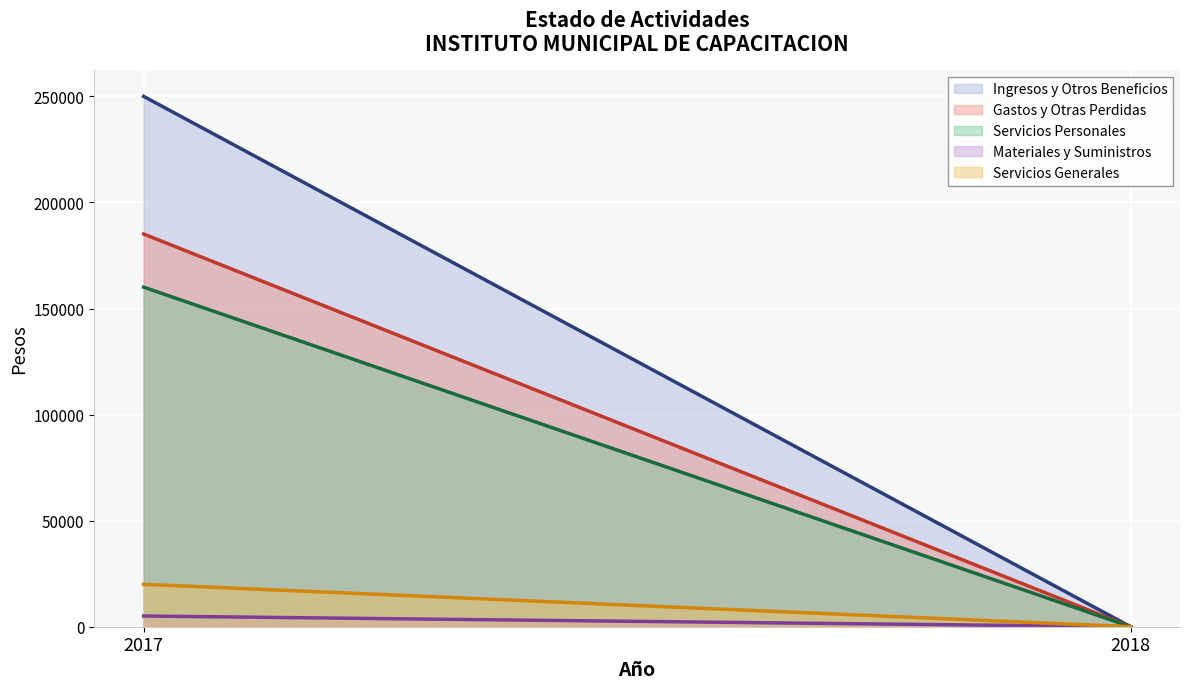

Reading left to right, list all the values displayed in this chart.

Ingresos y Otros Beneficios: 250000.0	0.0
Gastos y Otras Perdidas: 185116.2	0.0
Servicios Personales: 160066.6	0.0
Materiales y Suministros: 5049.6	0.0
Servicios Generales: 20000.0	0.0